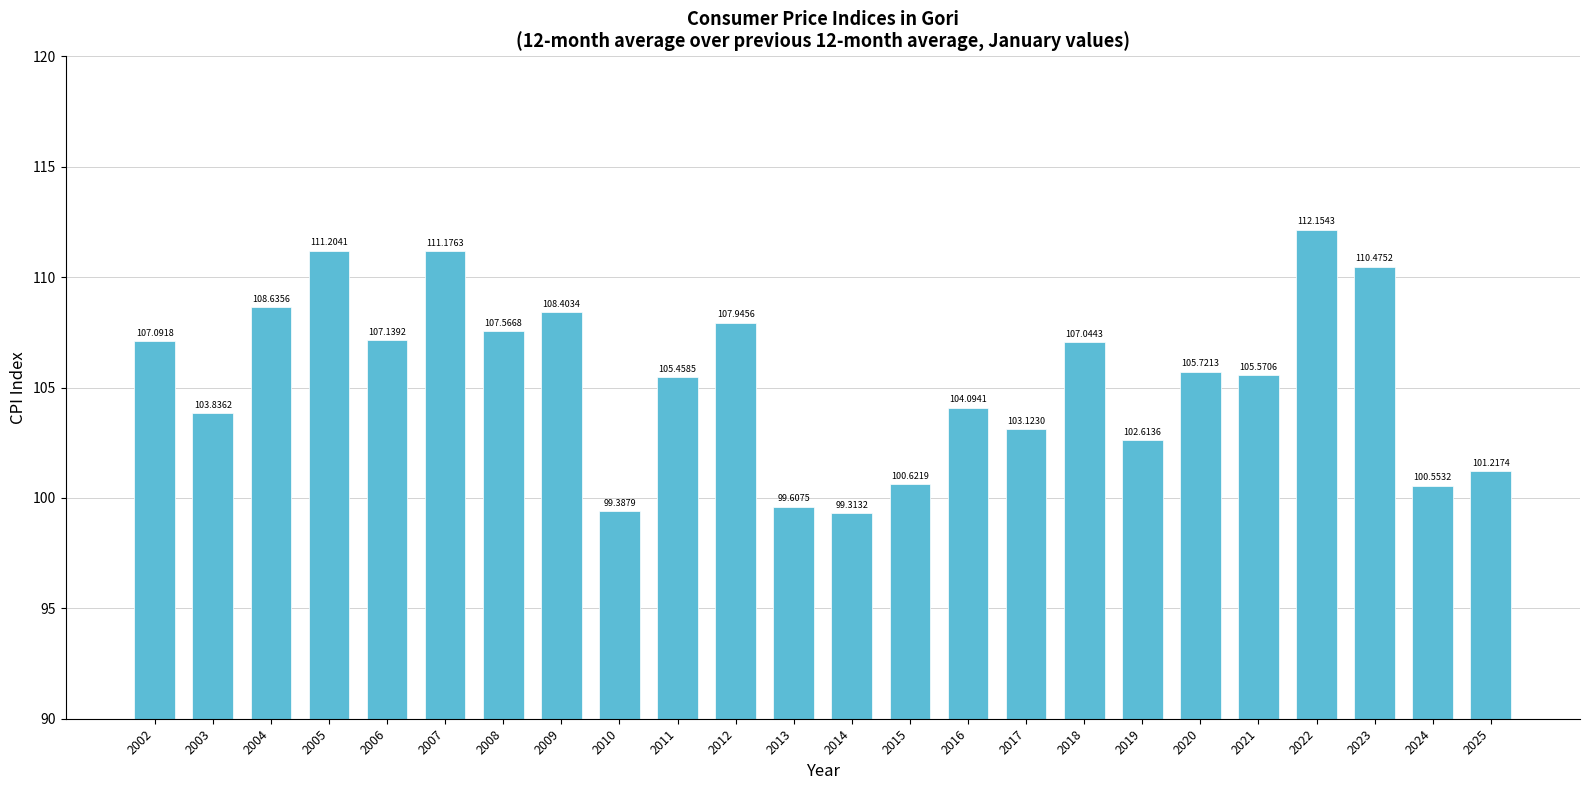

Approximately how many times larger is the value at 2007 compared to 2024?

1.1